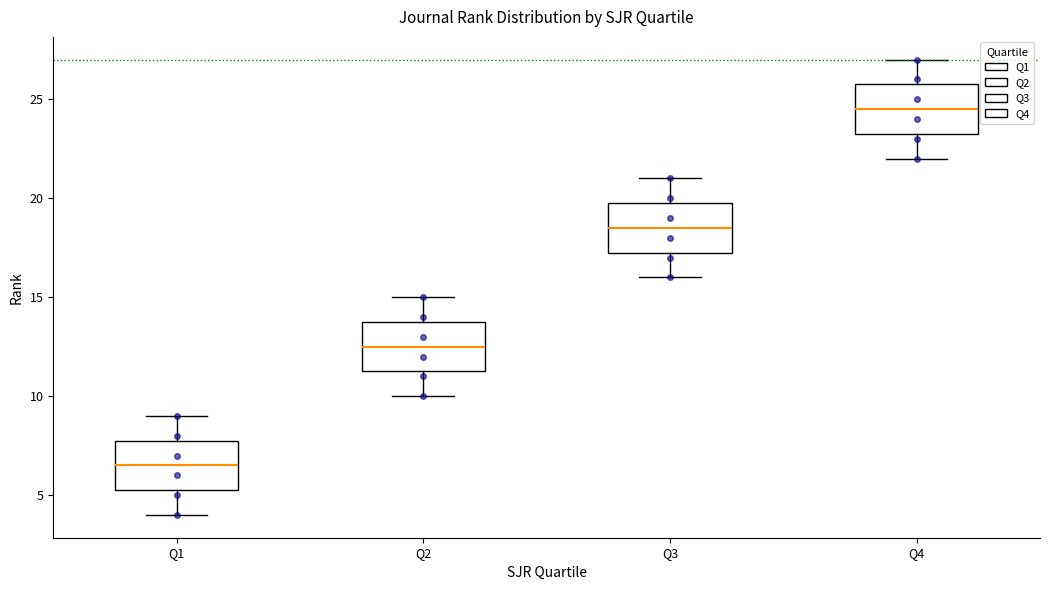

Reading left to right, read every box against the y-axis: the position of its median line, the range the box covers, and the ends of its whiskers. The values are not printed on the chart, so give them approximately, as read against the axis.

Q1: median 6.5, box 5.5 to 8.0, whiskers 4.0 to 9.0
Q2: median 12.5, box 11.5 to 14.0, whiskers 10.0 to 15.0
Q3: median 18.5, box 17.5 to 20.0, whiskers 16.0 to 21.0
Q4: median 24.5, box 23.5 to 26.0, whiskers 22.0 to 27.0